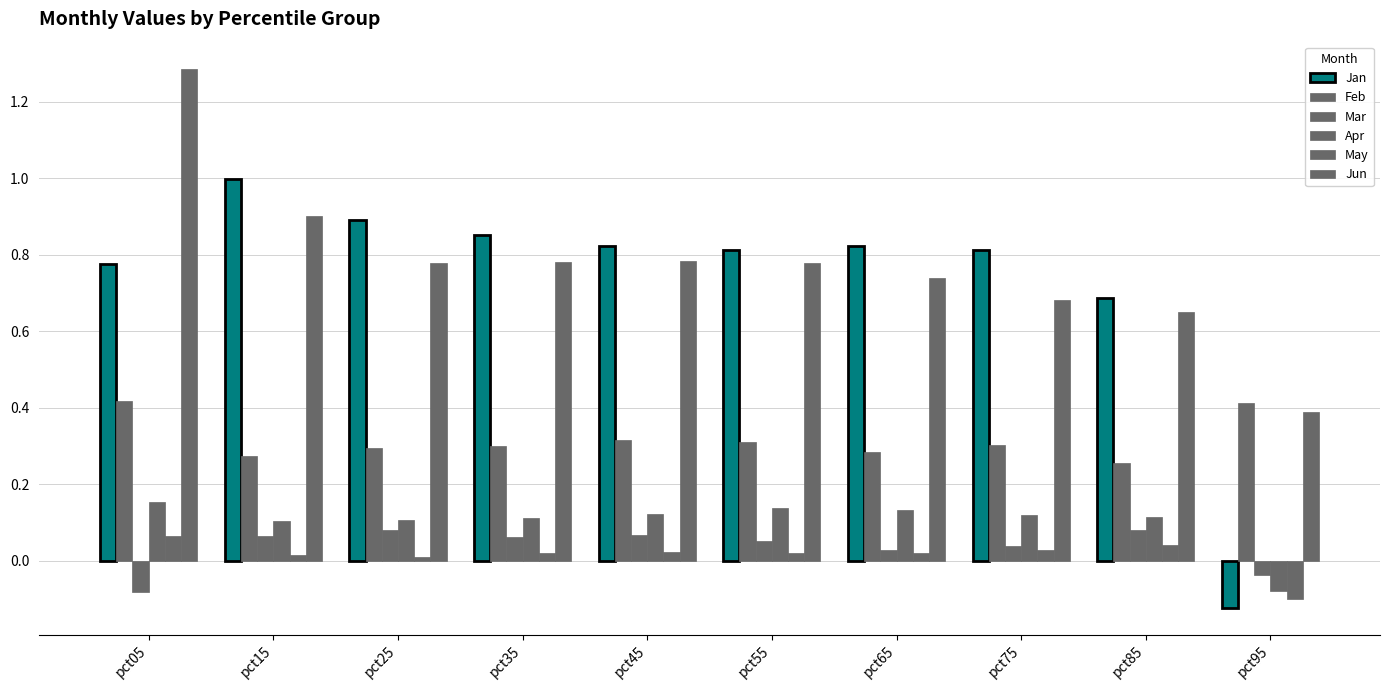

What is the maximum value for Jun?

1.3